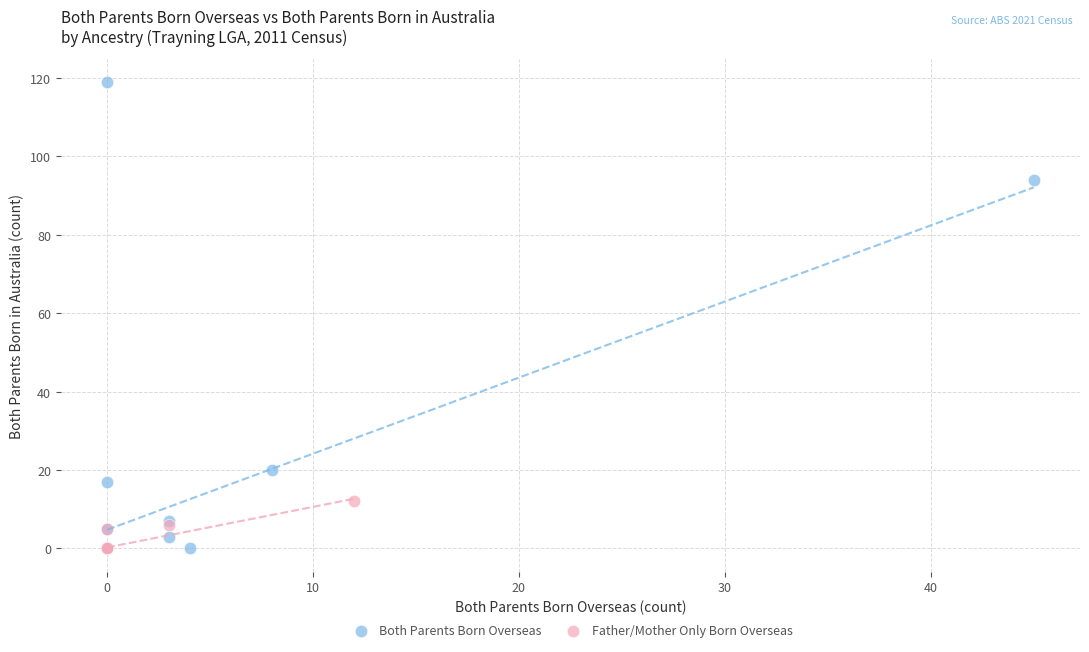

Which series has the largest Y range (max minus min)?

Both Parents Born Overseas